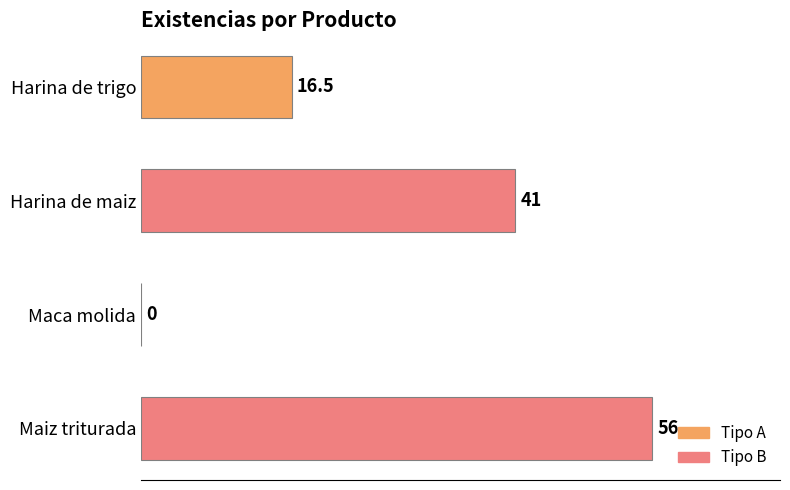

Reading top to bottom, what are all the values shown in this chart?

Harina de trigo=16.5	Harina de maiz=41.0	Maca molida=0.0	Maiz triturada=56.0